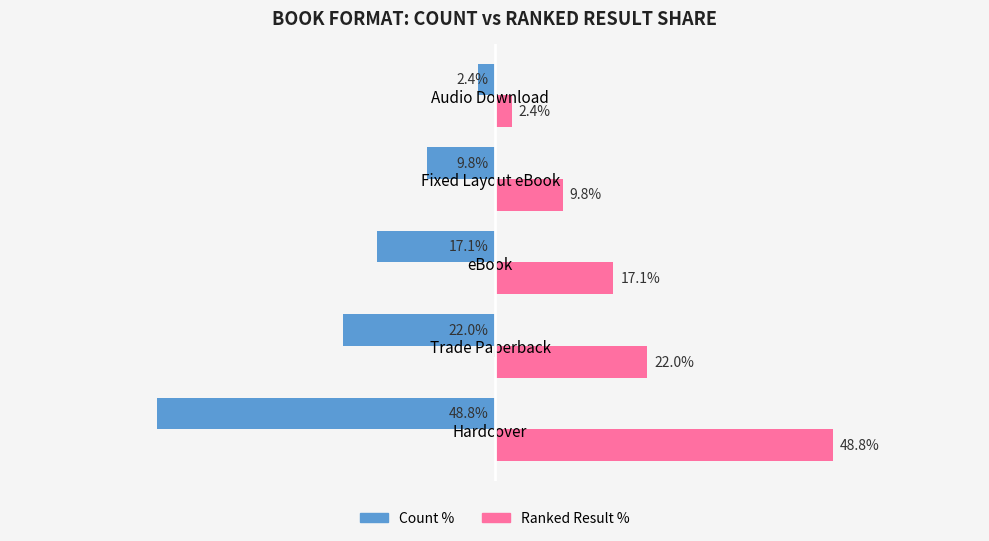

Which series has the largest total across all categories?

Ranked Result %